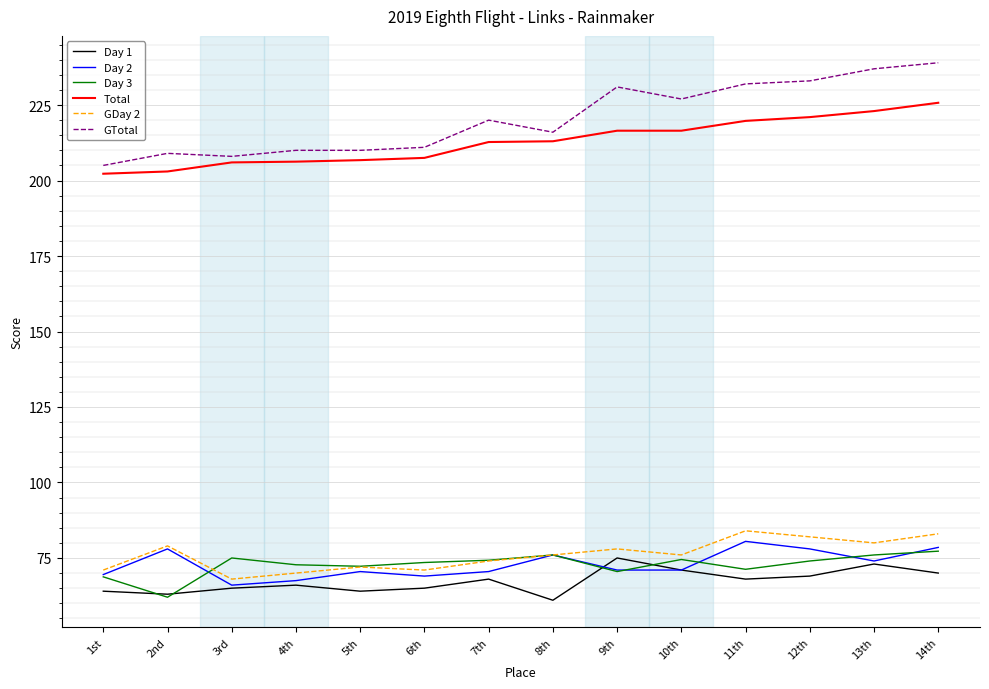

The value of Day 2 at 3rd is 66.0. True or false?

True